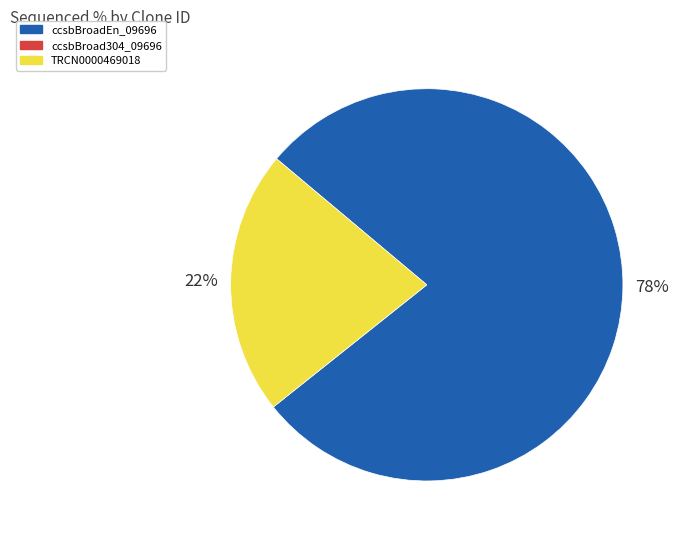

Is there any slice that represents more than half of the pie?

Yes